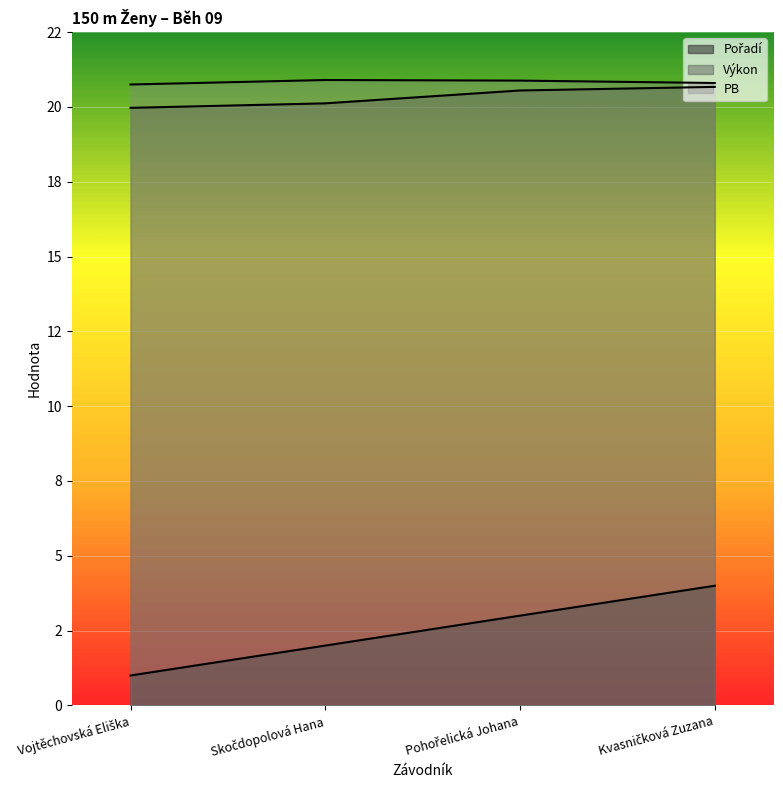

Reading left to right, what are all the values shown in this chart?

Pořadí: Vojtěchovská Eliška=1.0	Skočdopolová Hana=2.0	Pohořelická Johana=3.0	Kvasničková Zuzana=4.0
Výkon: Vojtěchovská Eliška=20.0	Skočdopolová Hana=20.1	Pohořelická Johana=20.6	Kvasničková Zuzana=20.7
PB: Vojtěchovská Eliška=20.8	Skočdopolová Hana=20.9	Pohořelická Johana=20.9	Kvasničková Zuzana=20.8